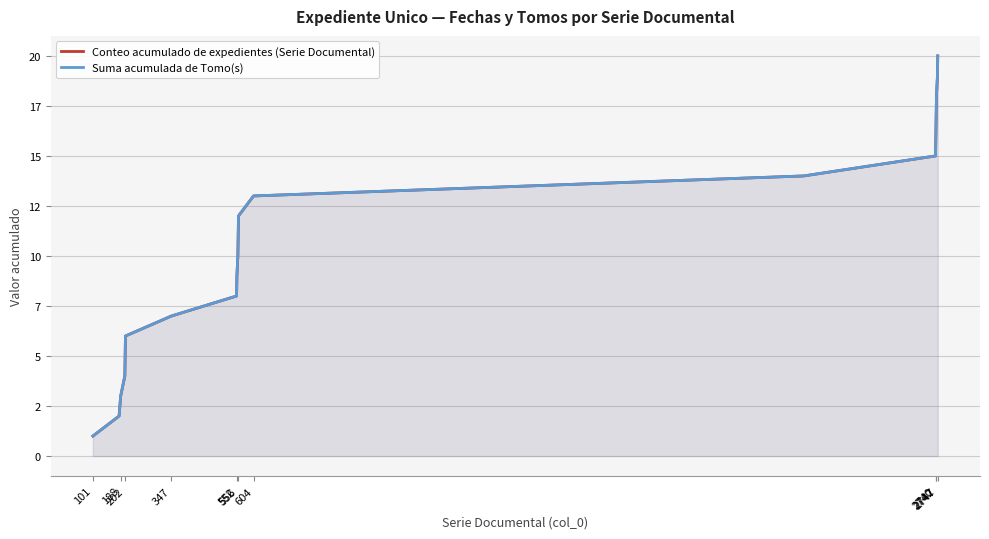

True or false: Conteo acumulado de expedientes (Serie Documental) and Suma acumulada de Tomo(s) cross at least once.

False